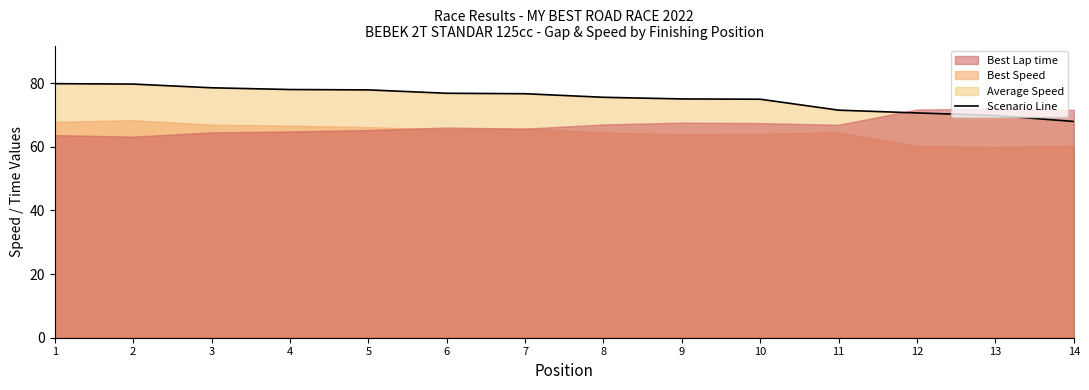

The value at 13 is 69.8. True or false?

True